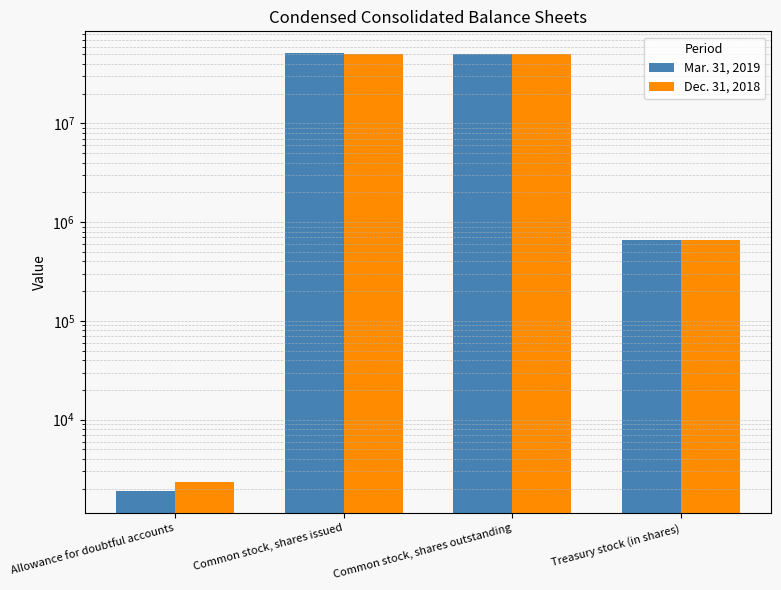

The Mar. 31, 2019 series shows 17830191 at Common stock, shares outstanding. True or false?

False